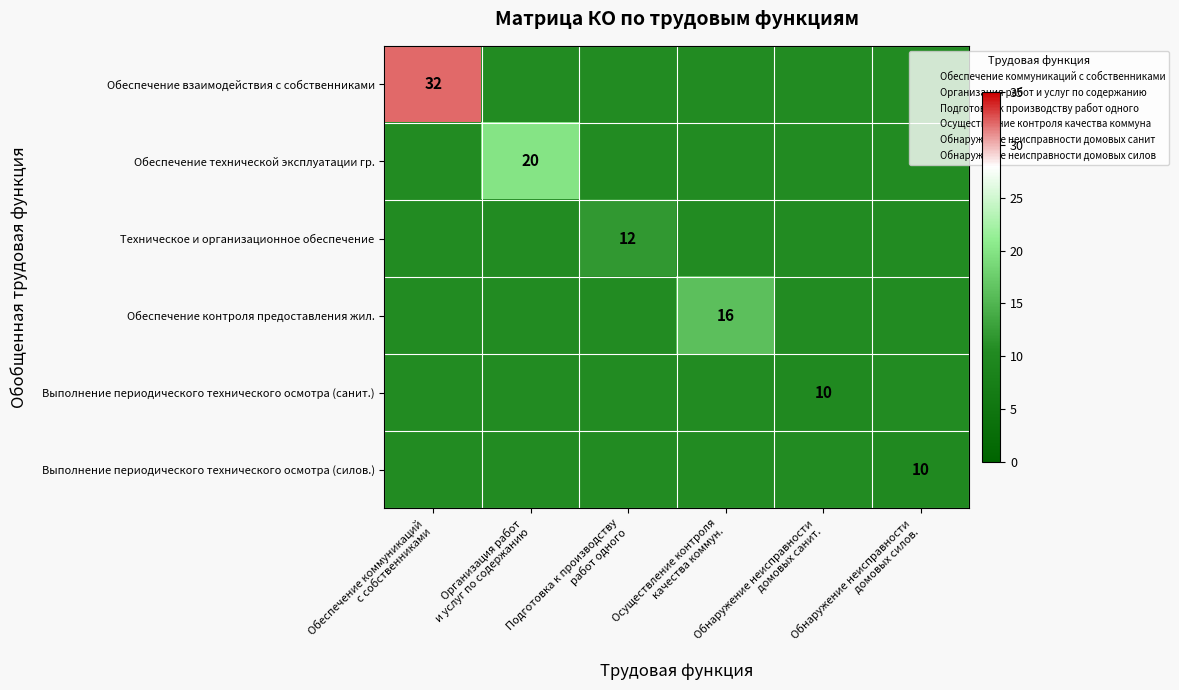

Count the number of categories in the chart.

6